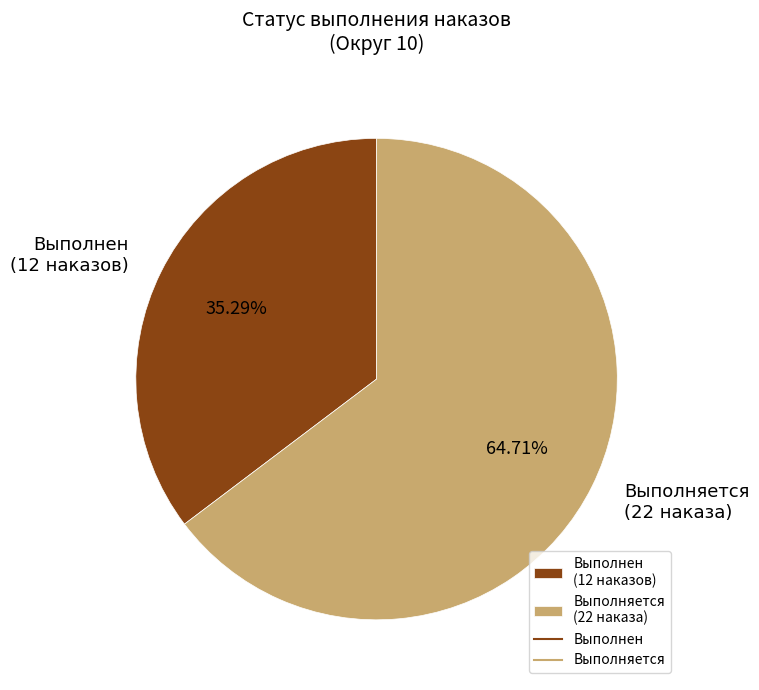

To the nearest percent, what is the difference between the largest and smallest slice percentages?

29%